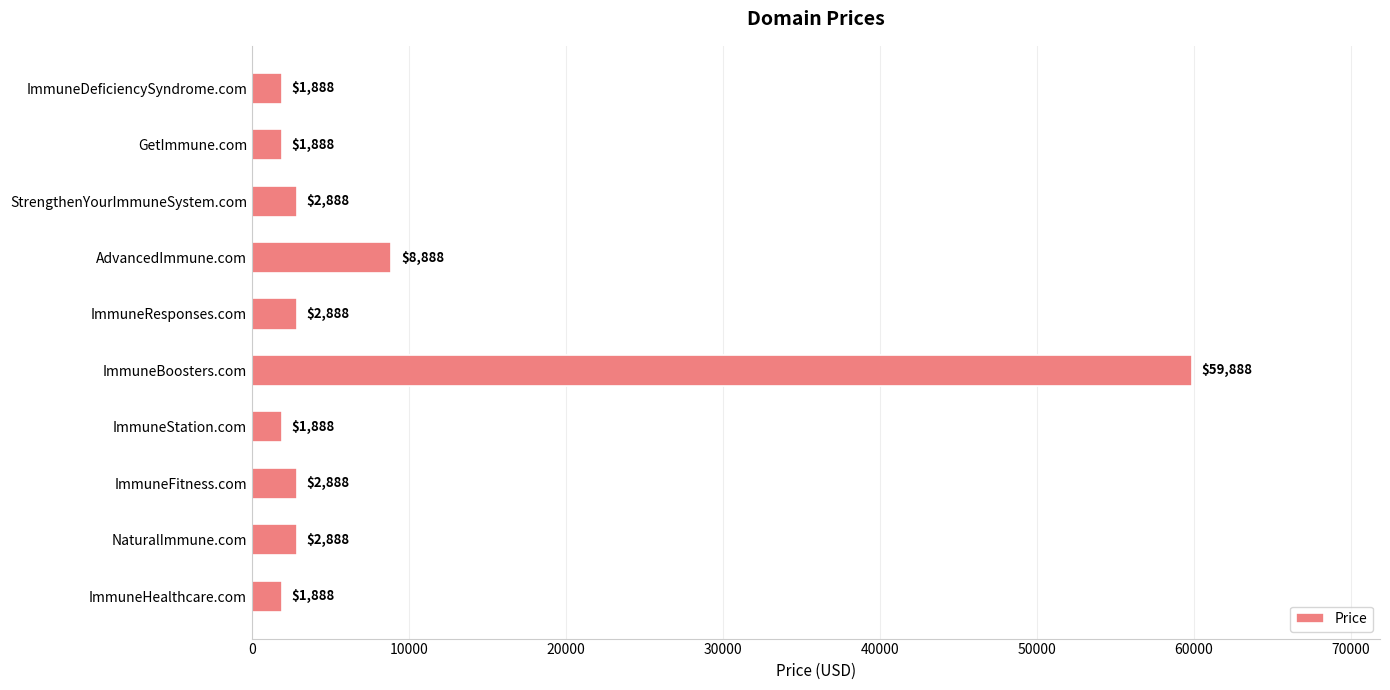

What is the ratio of the value at AdvancedImmune.com to the value at ImmuneHealthcare.com?

4.7